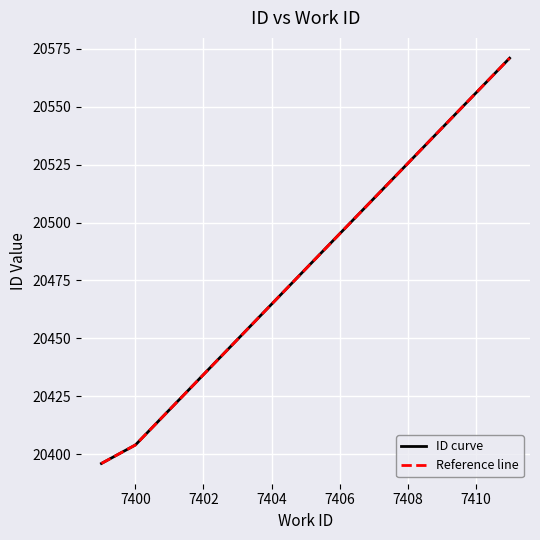

Is this an area chart (filled region under the line)?

No